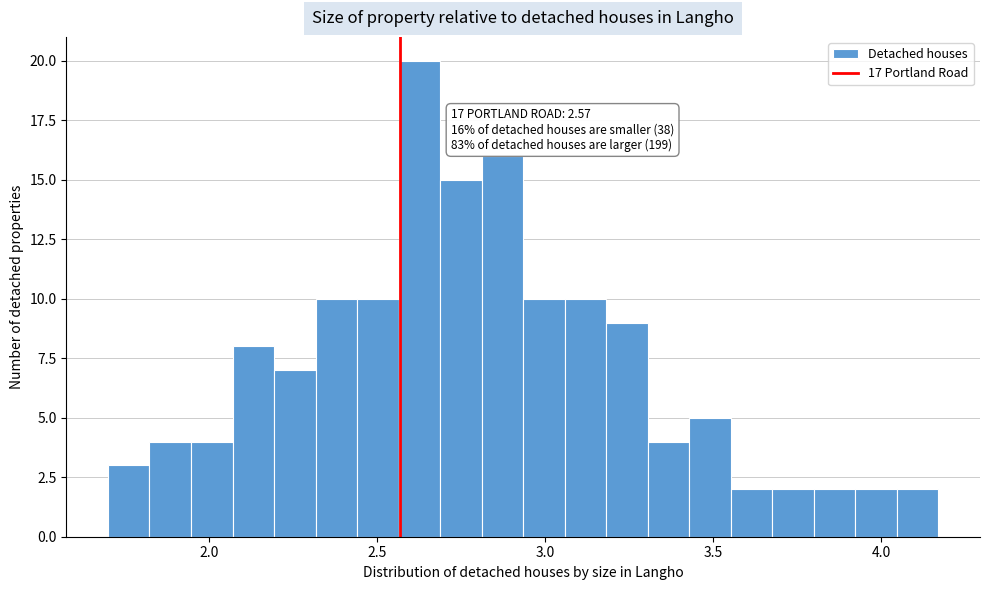

Read against the x-axis, roughly where is the centre of the tallest bar?

2.65